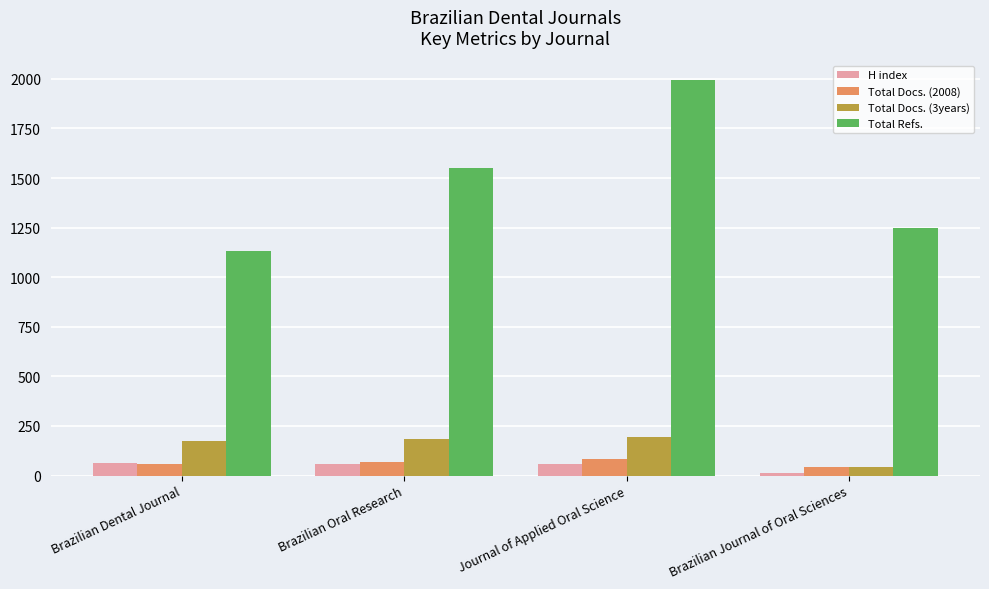

What is the value of the Total Docs. (2008) bar at the 2nd from the left?

70